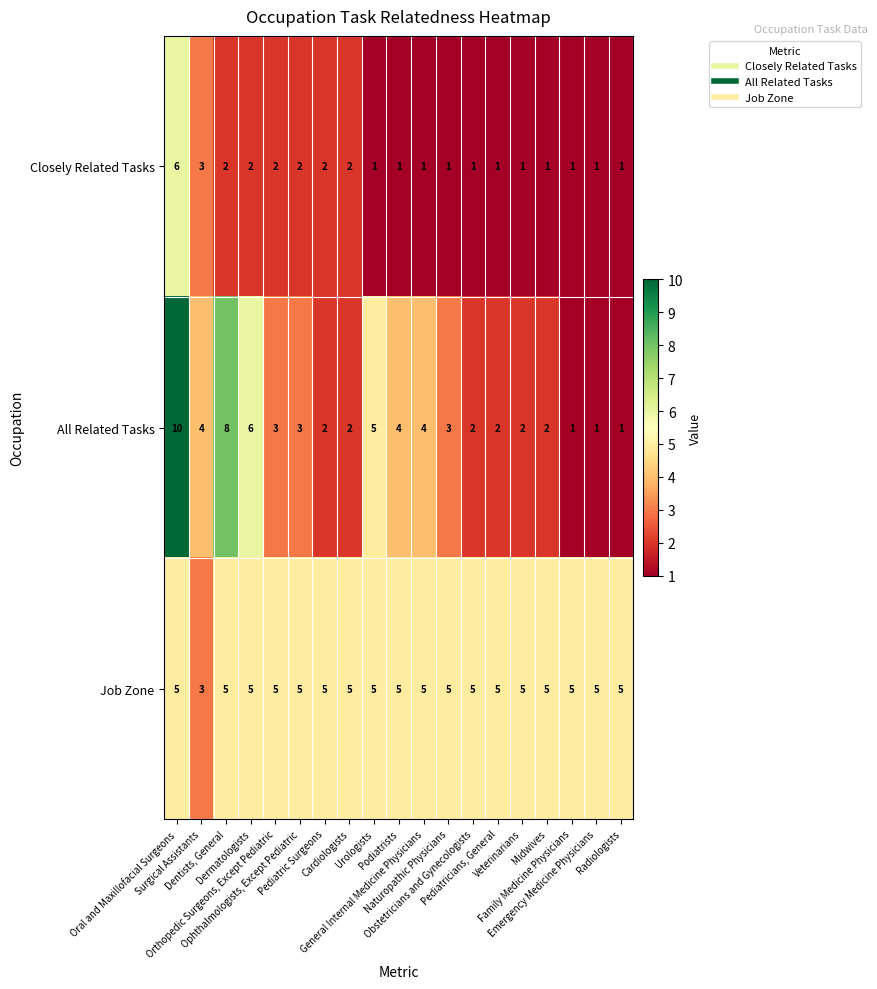

How many All Related Tasks values are between 2 and 4?

12